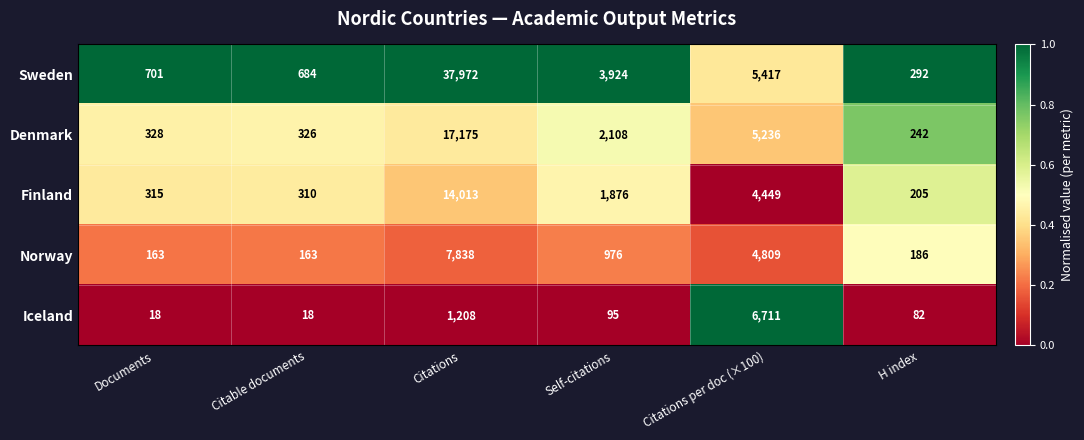

Where is Denmark nearest to the value 8708?

Citations per doc (×100)